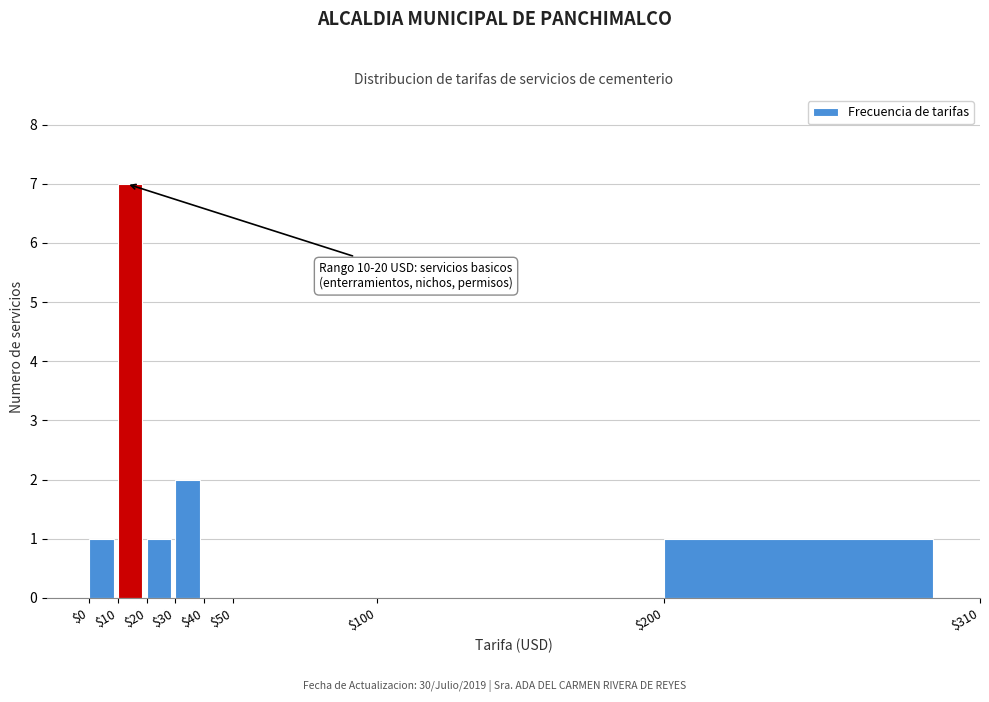

Which range on the x-axis has the tallest bar?

$10 to $20